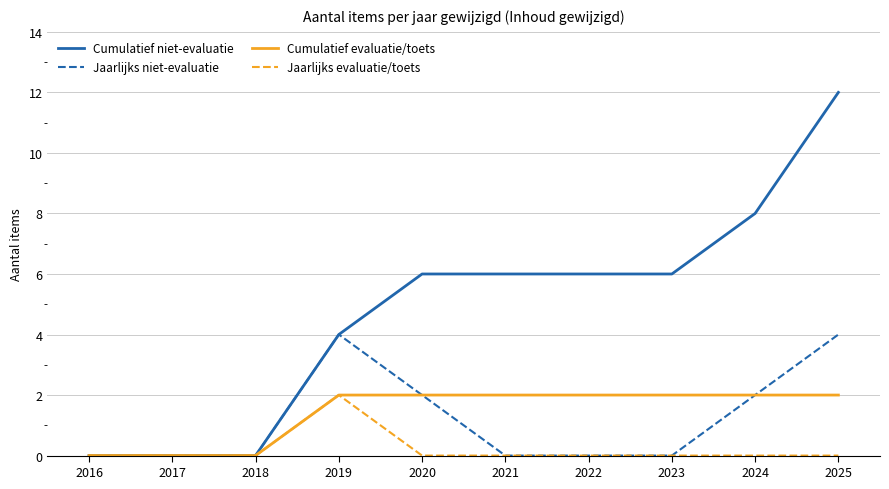

What is the difference between the maximum and minimum values in the Cumulatief niet-evaluatie series?

12